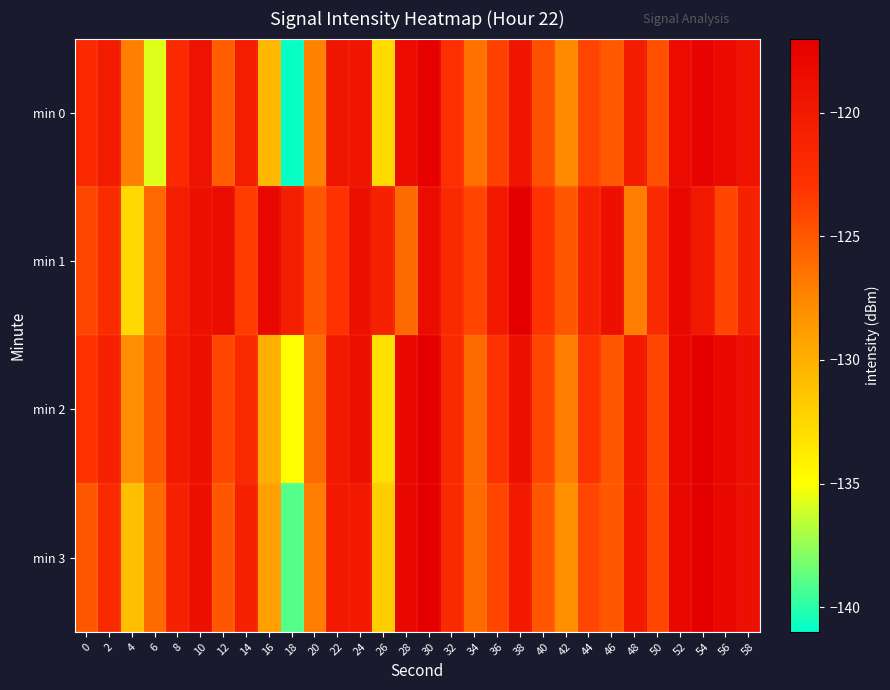

Rank the series by their average value, from lowest to highest.

min 0, min 3, min 2, min 1